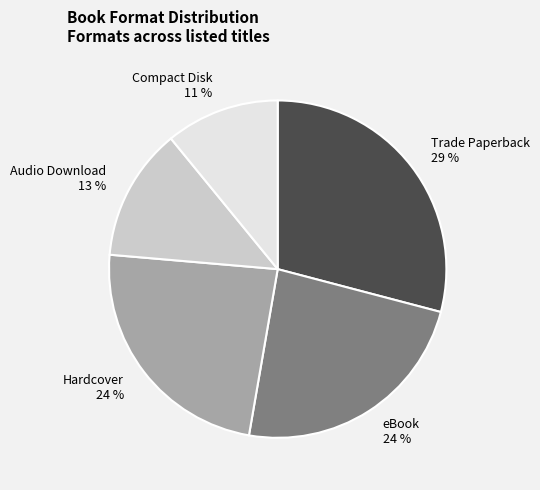

Is the sum of eBook and Trade Paperback greater than half?

Yes